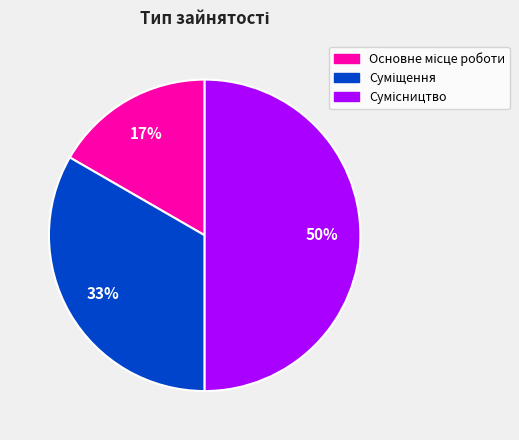

To the nearest percent, what is the average slice percentage?

33%